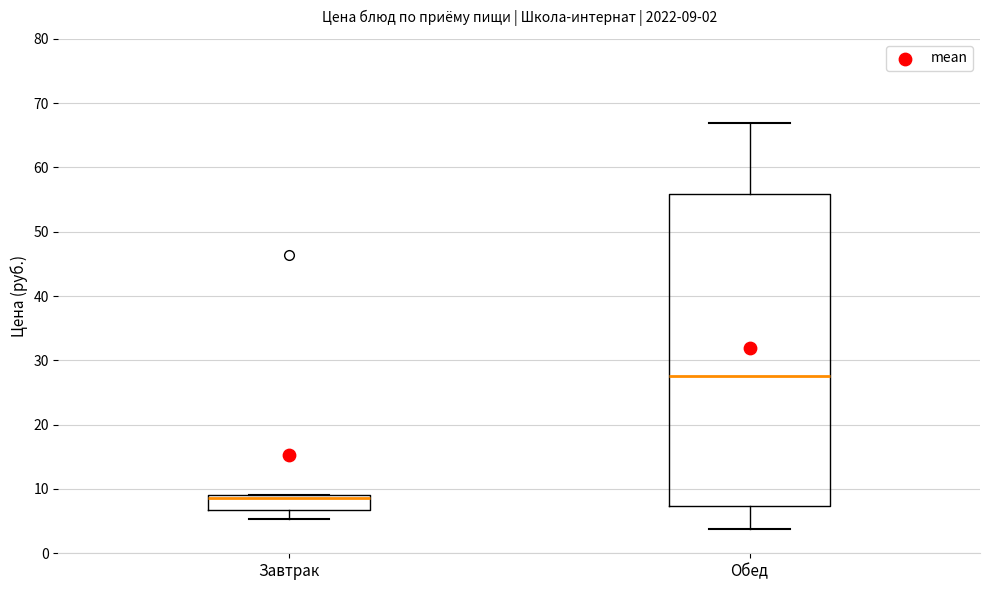

Which box's median line is the lowest?

Завтрак